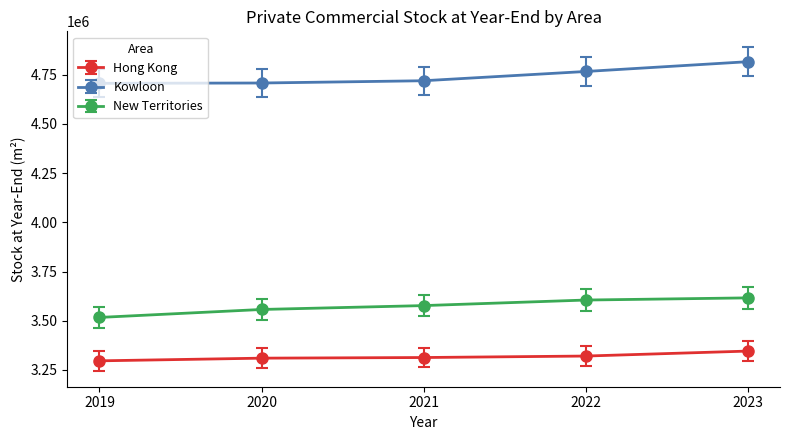

What is the difference between the Kowloon values at 2022 and 2021?

47000